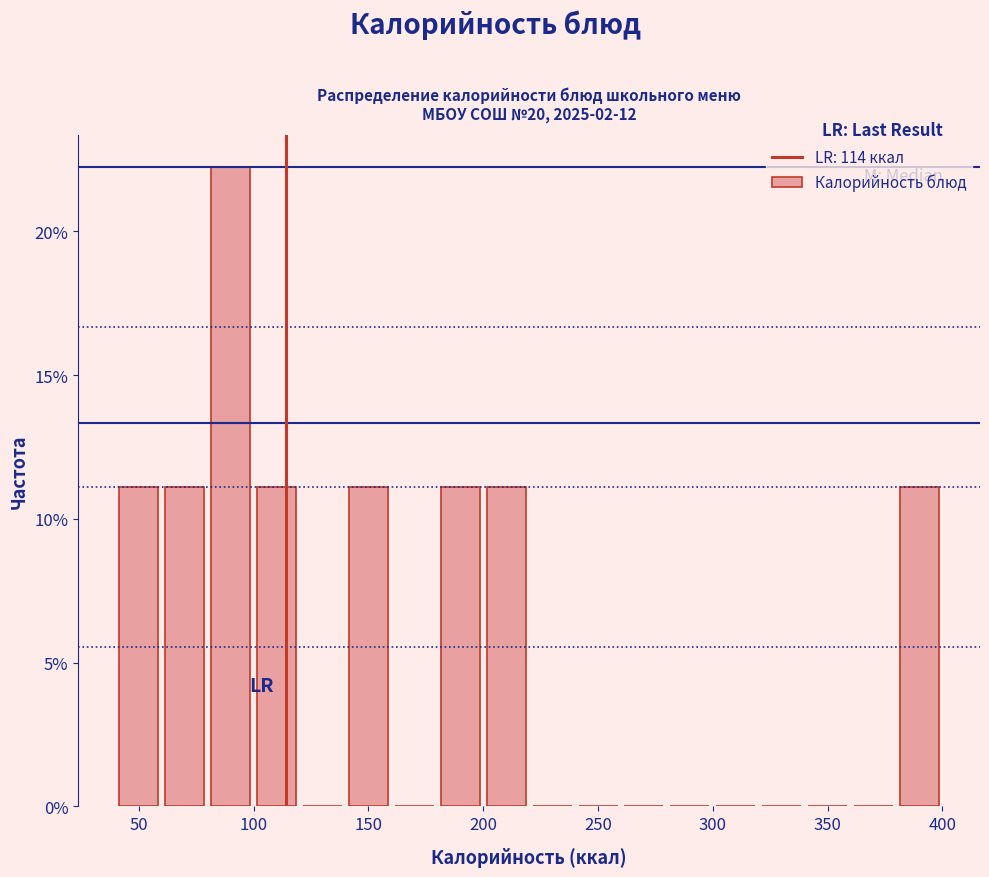

How tall is the bar that spans 40 to 60 on the x-axis? The values are not printed on the chart, so give them approximately, as read against the axis.

11